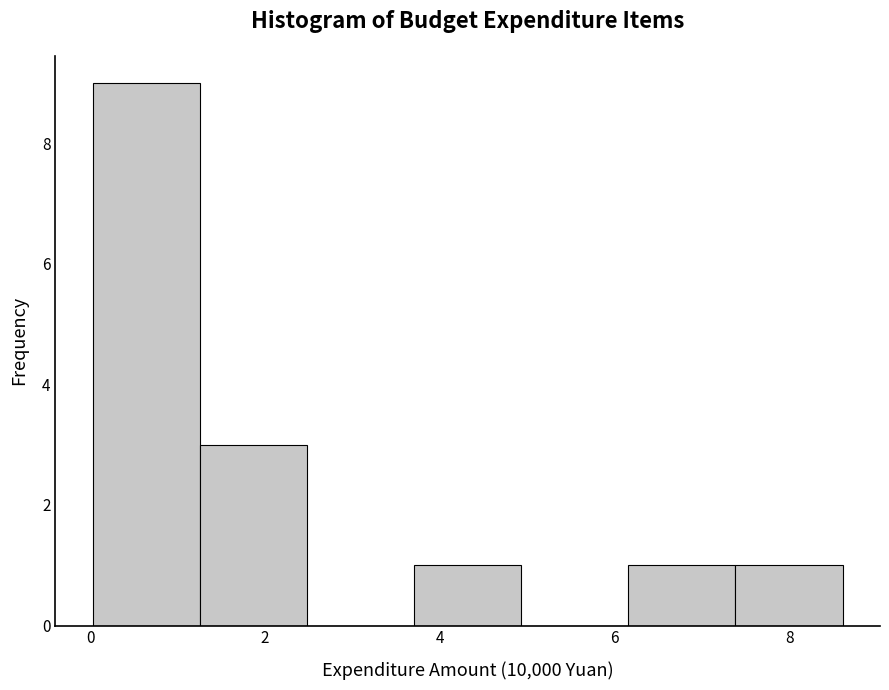

Which range on the x-axis has the tallest bar?

0.0 to 1.2